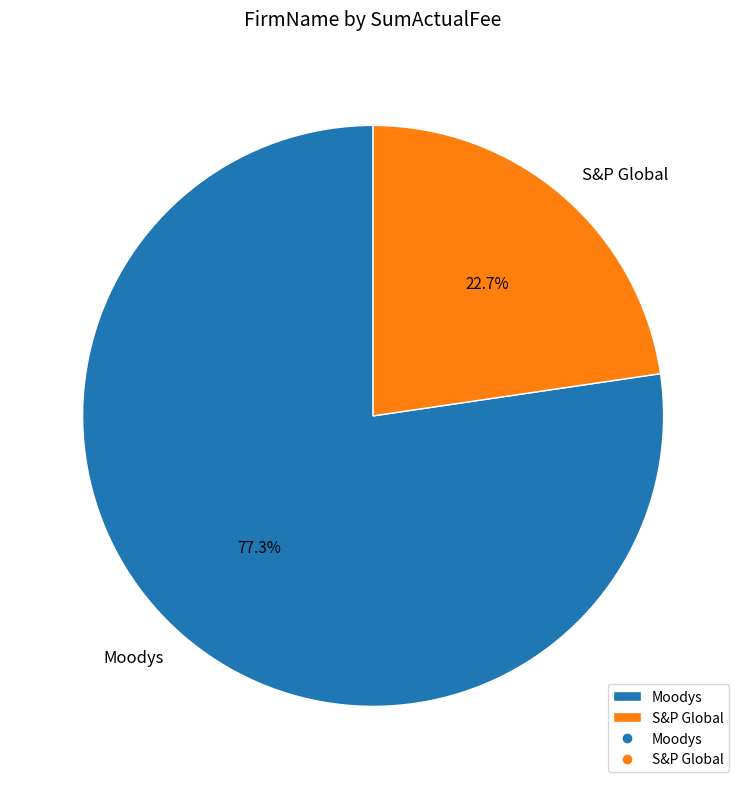

Which category accounts for the majority?

Moodys